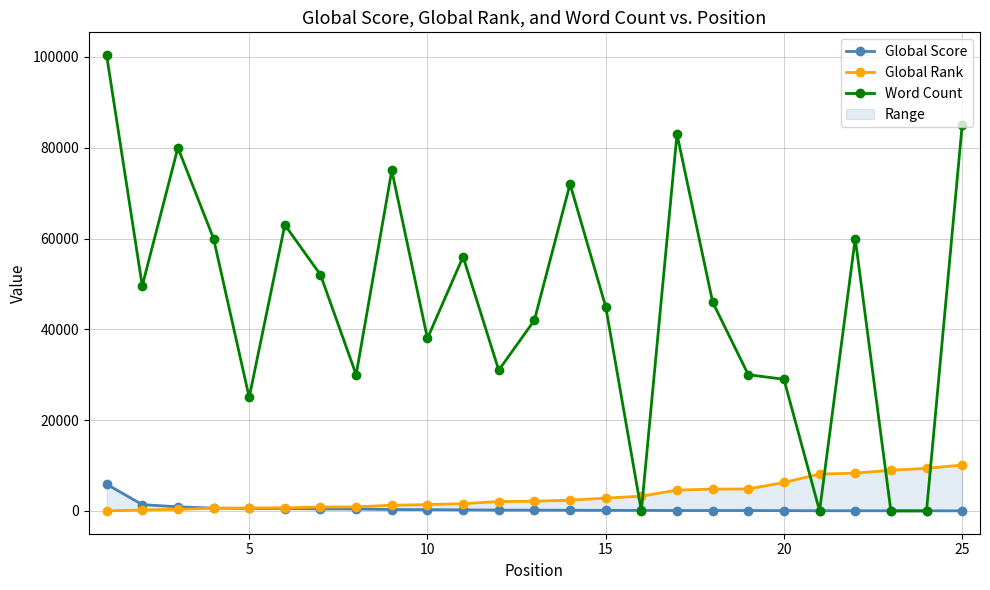

True or false: Word Count has more than 1 points higher than both neighbors.

True